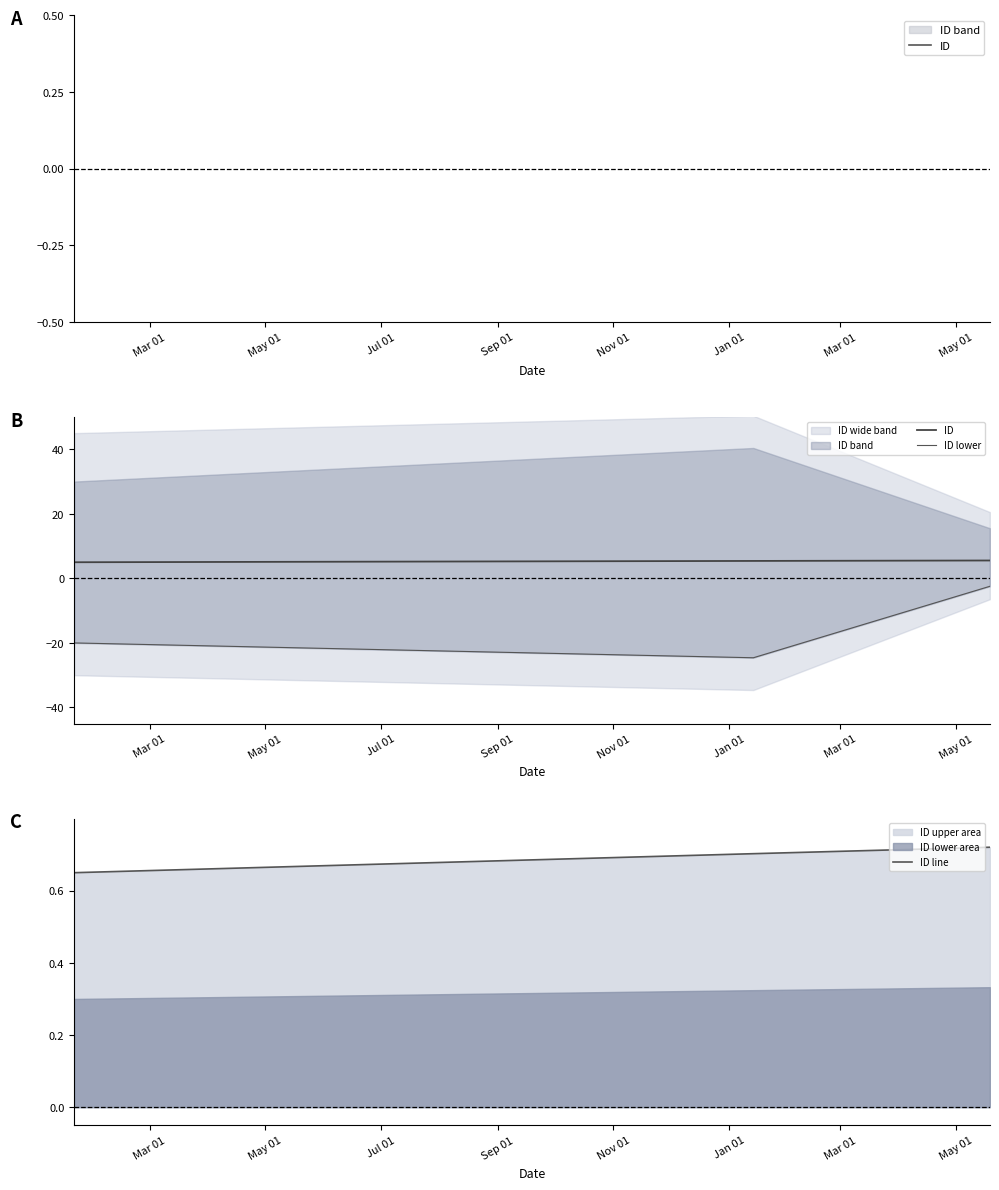

What is the difference between the maximum and minimum values in the ID lower series?

22.1